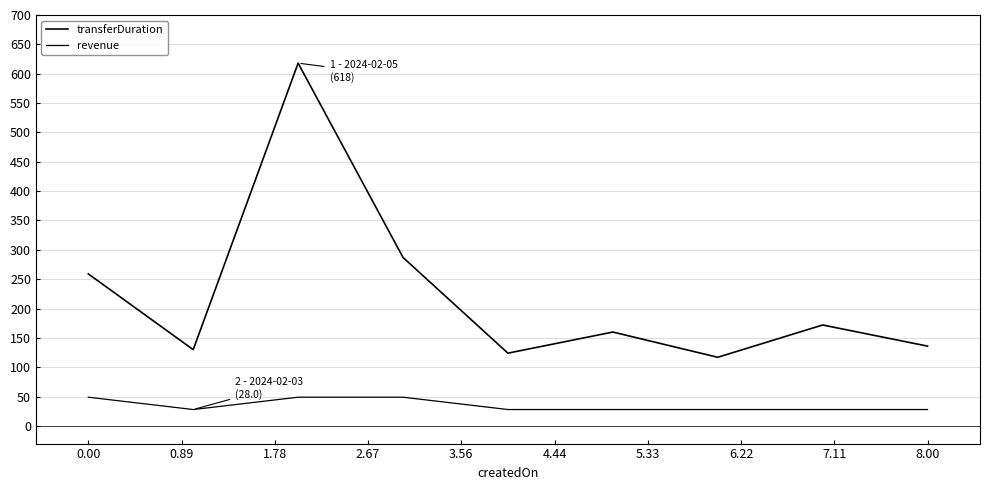

What is the label of the 9th point from the left?

8.00